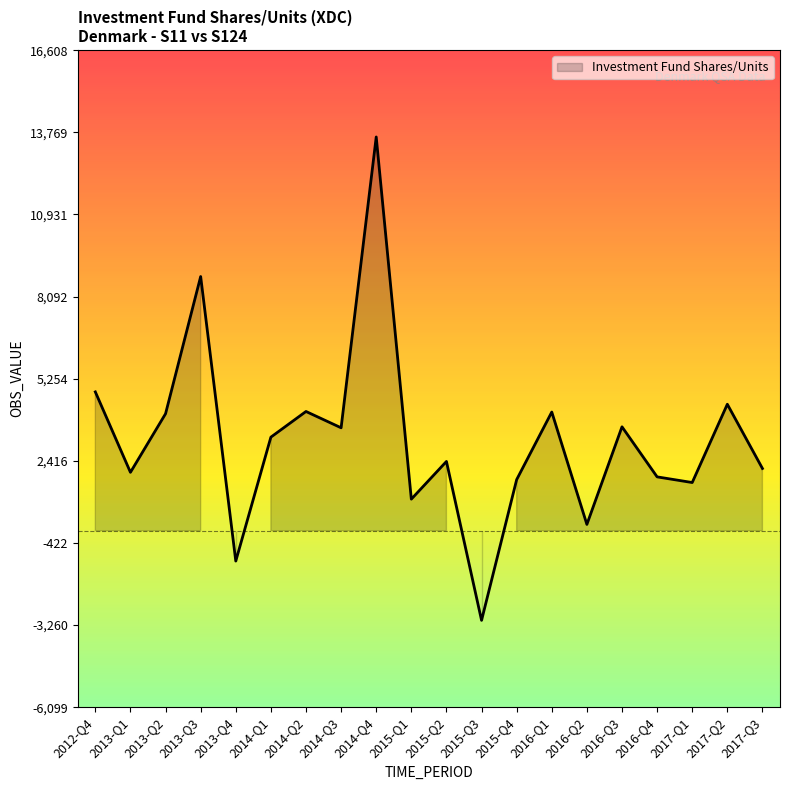

Reading left to right, transcribe all the data shown in this chart.

4797	2017	4042	8784	-1050	3233	4120	3556	13608	1090	2393	-3099	1765	4101	217	3590	1860	1664	4370	2150